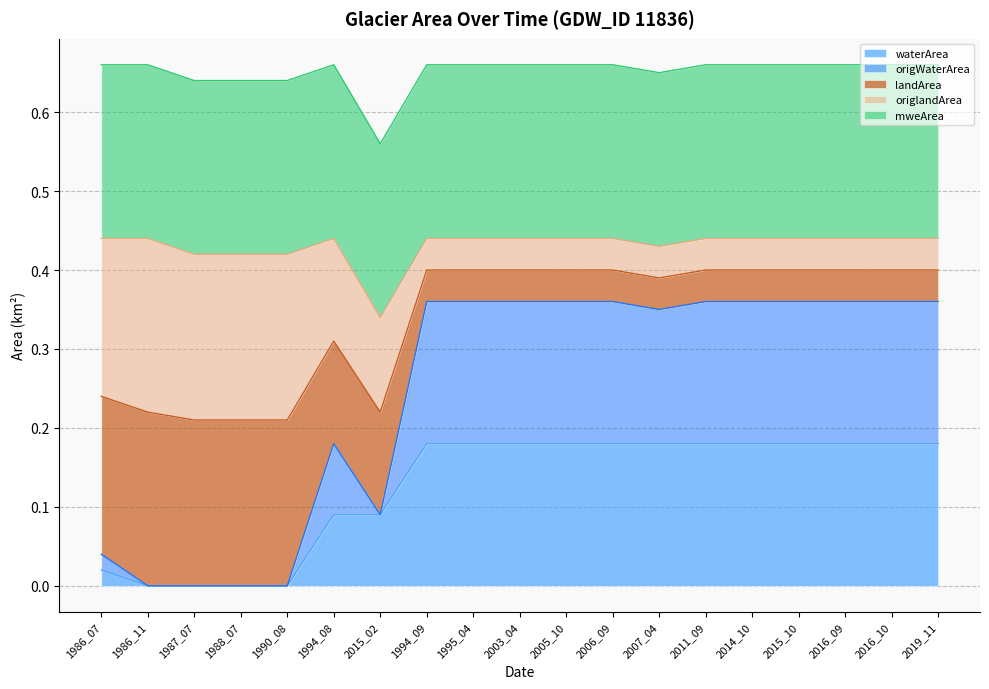

How many lines are shown in the chart?

5